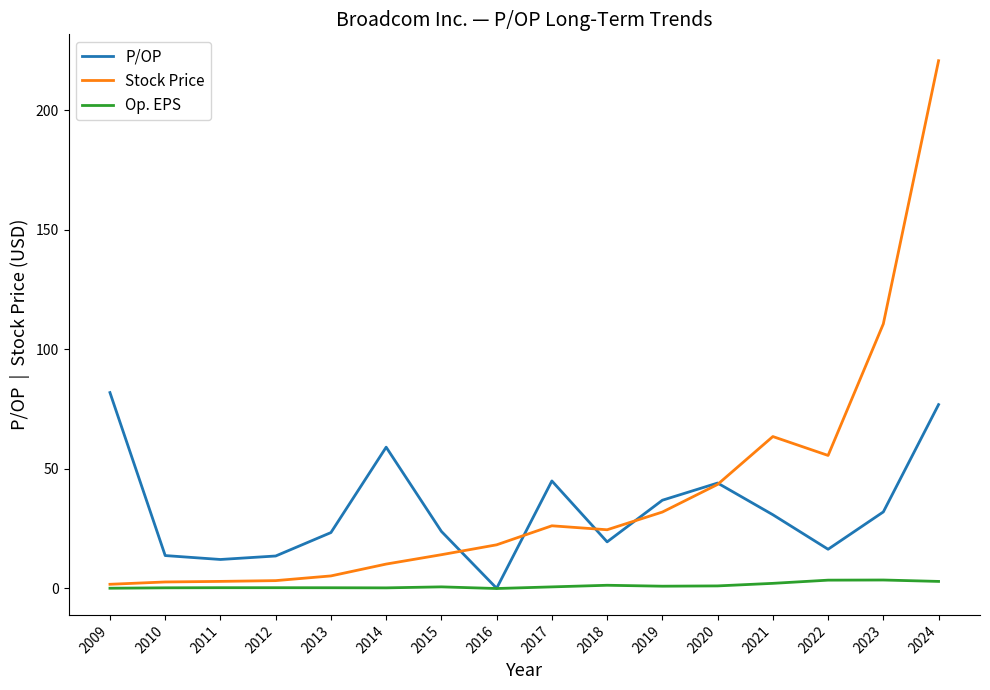

Which series has the widest spread of values?

Stock Price